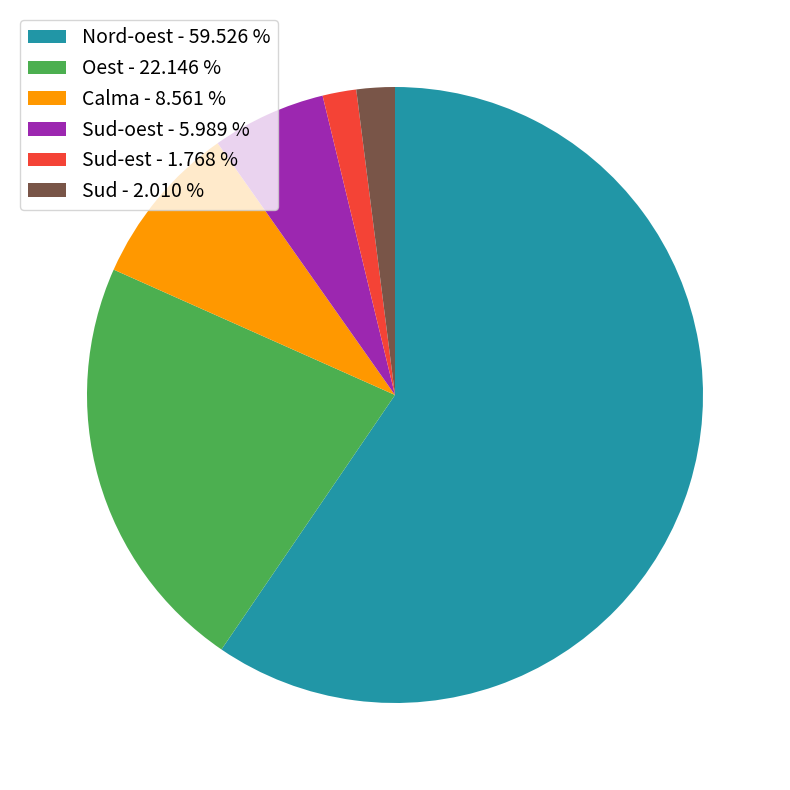

Which slice is the largest?

Nord-oest - 59.526 %